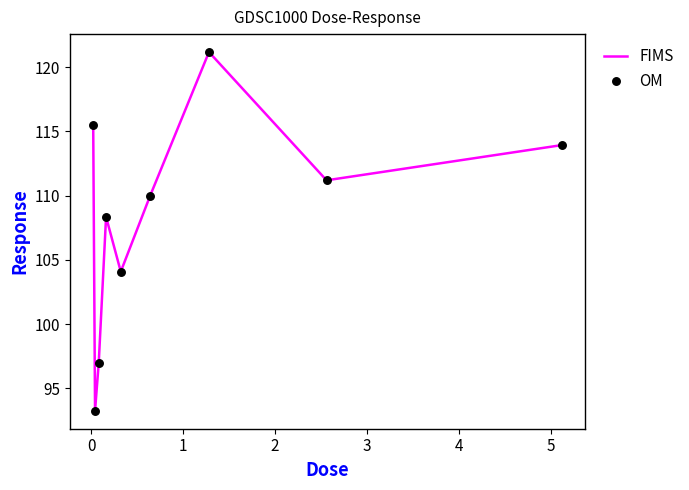

What is the maximum value shown in the chart?

121.2